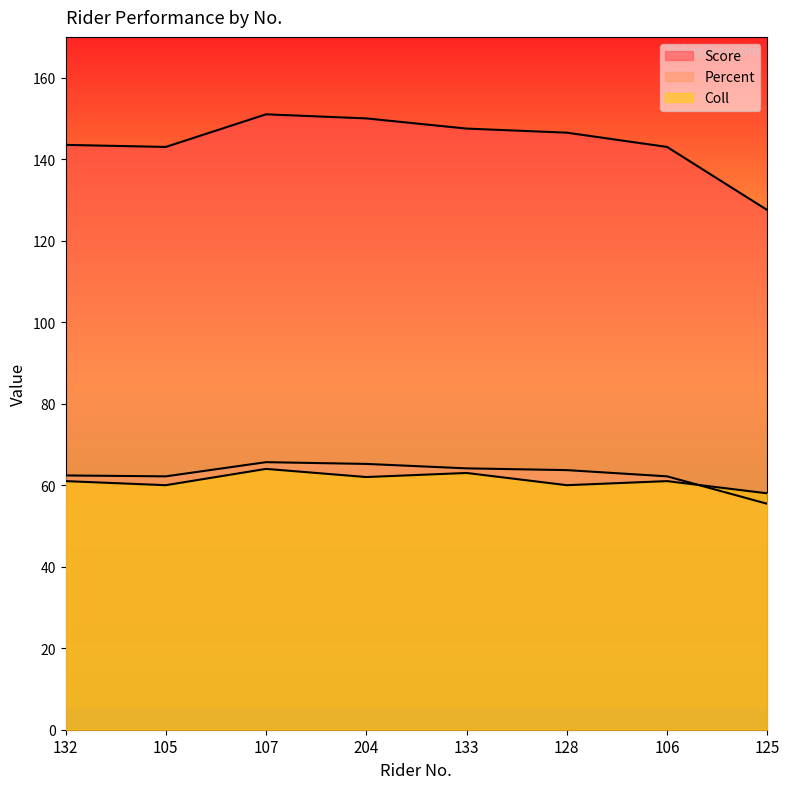

Which series changed the most between 105 and 204?

Score